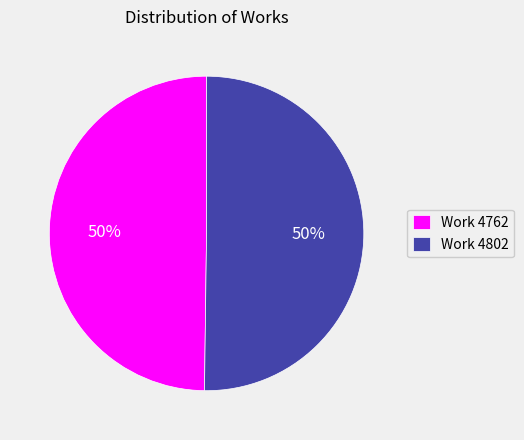

To the nearest percent, what portion does Work 4802 represent?

50%